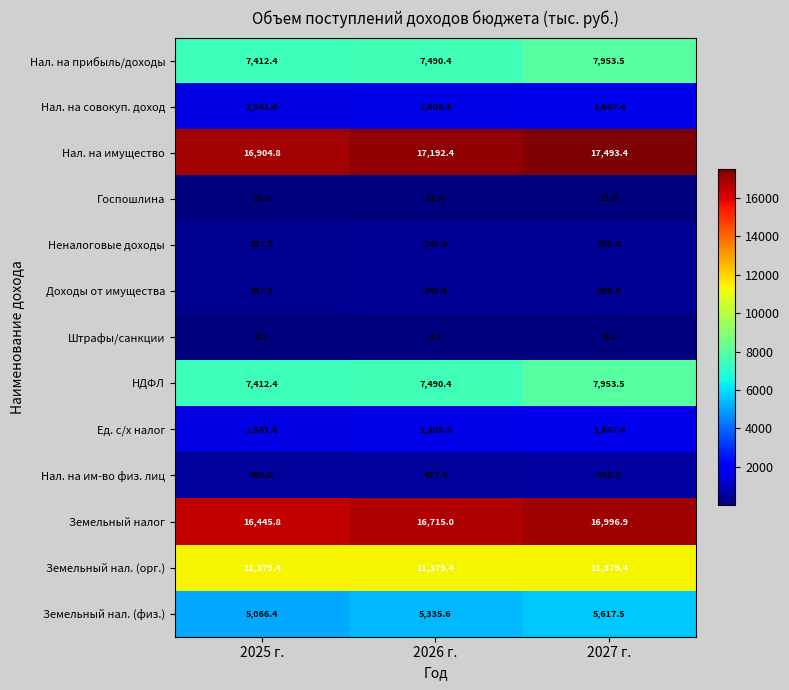

True or false: Нал. на совокуп. доход has a value of 1541.6 at 2025 г..

True